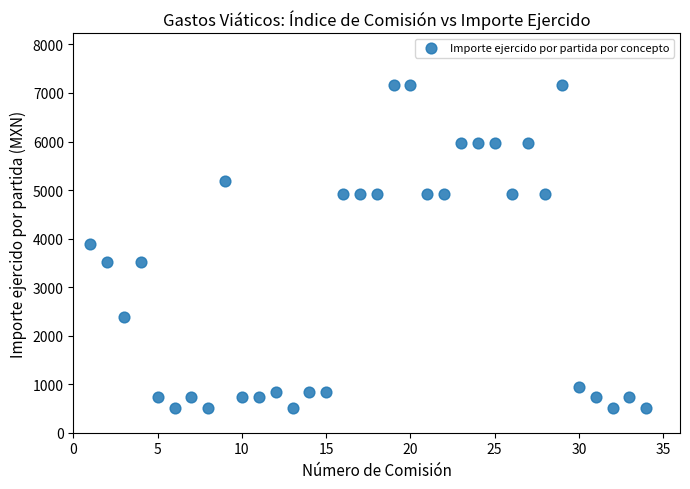

What is the range of Y values (max minus min)?

6639.4